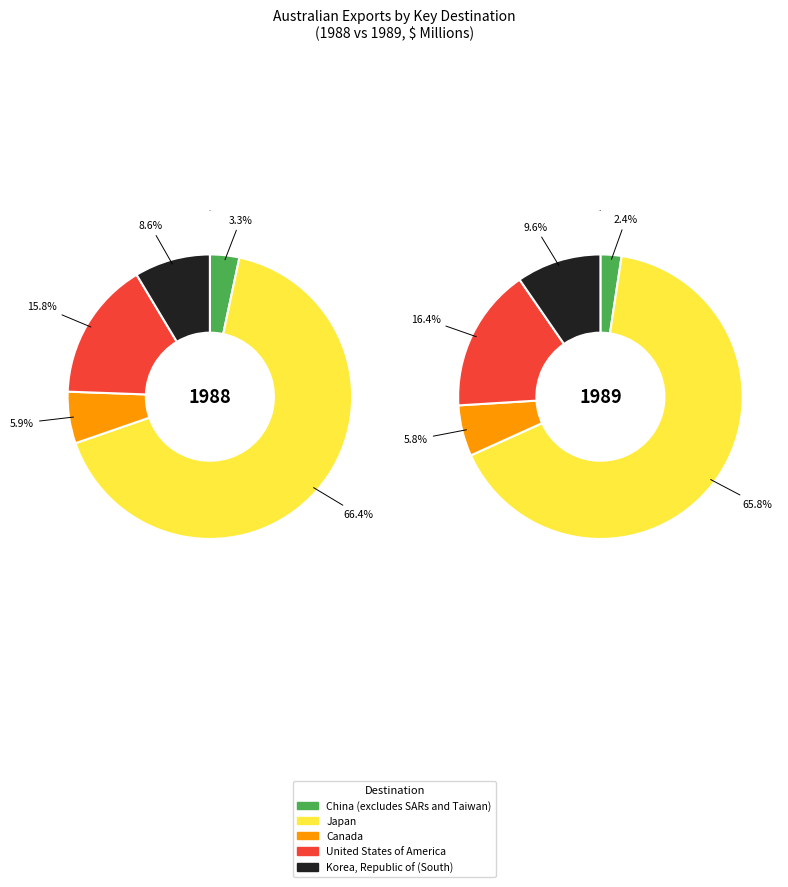

Do 20 and 22 together represent more than half of the pie?

No